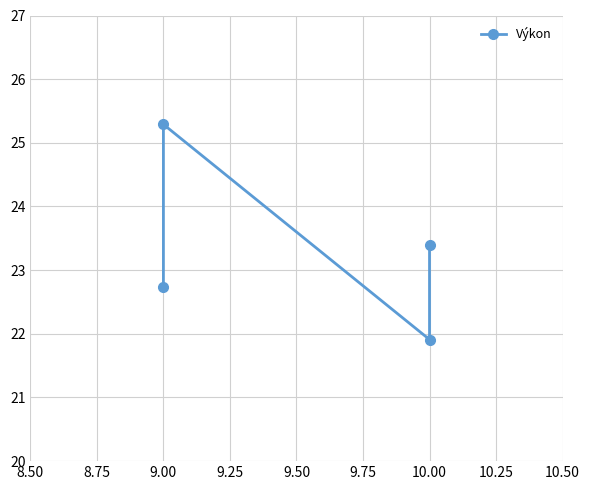

How many lines are shown in the chart?

1